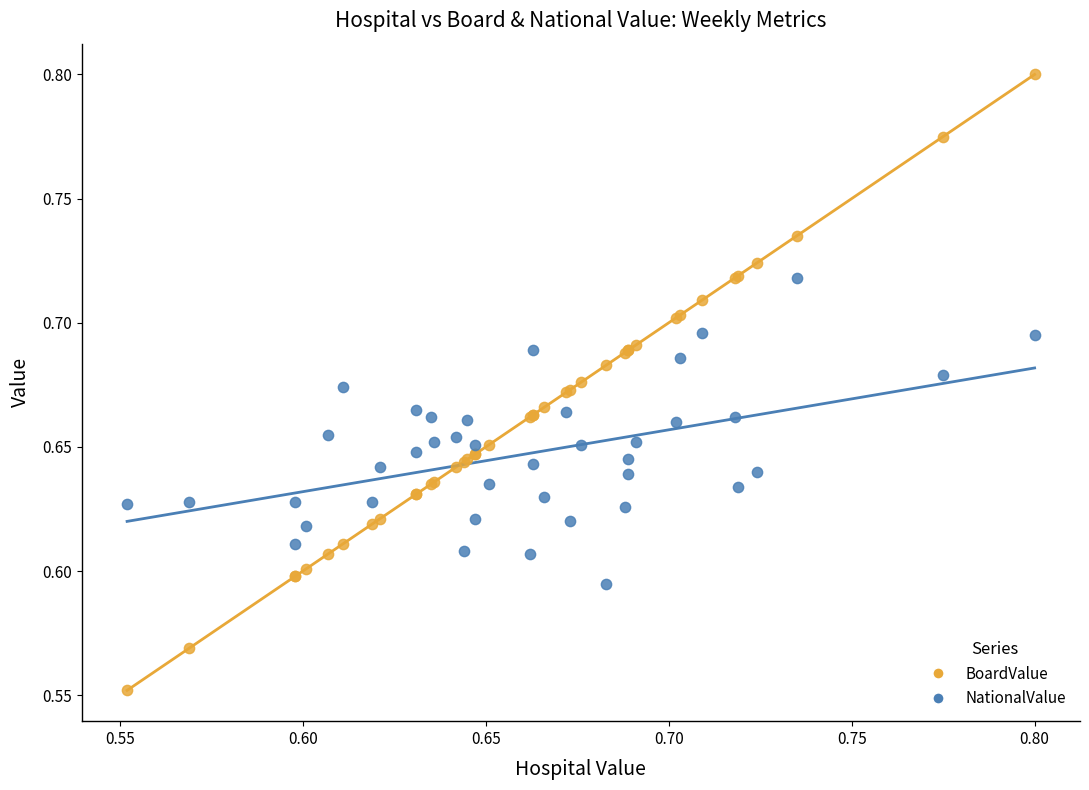

What are all the series names shown in the legend?

BoardValue, NationalValue